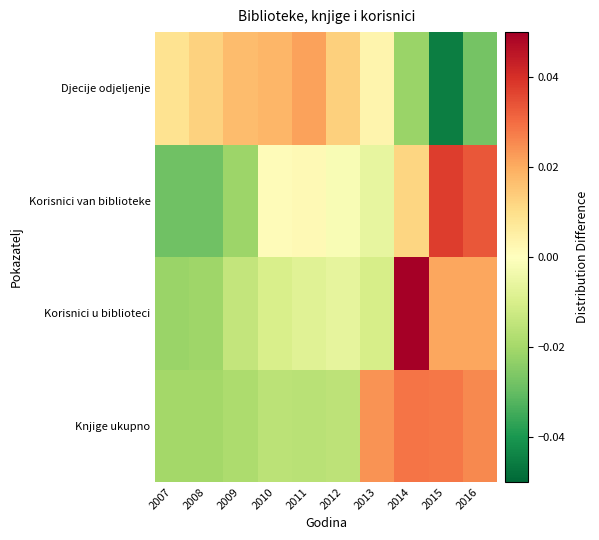

How many distinct data groups are displayed?

4